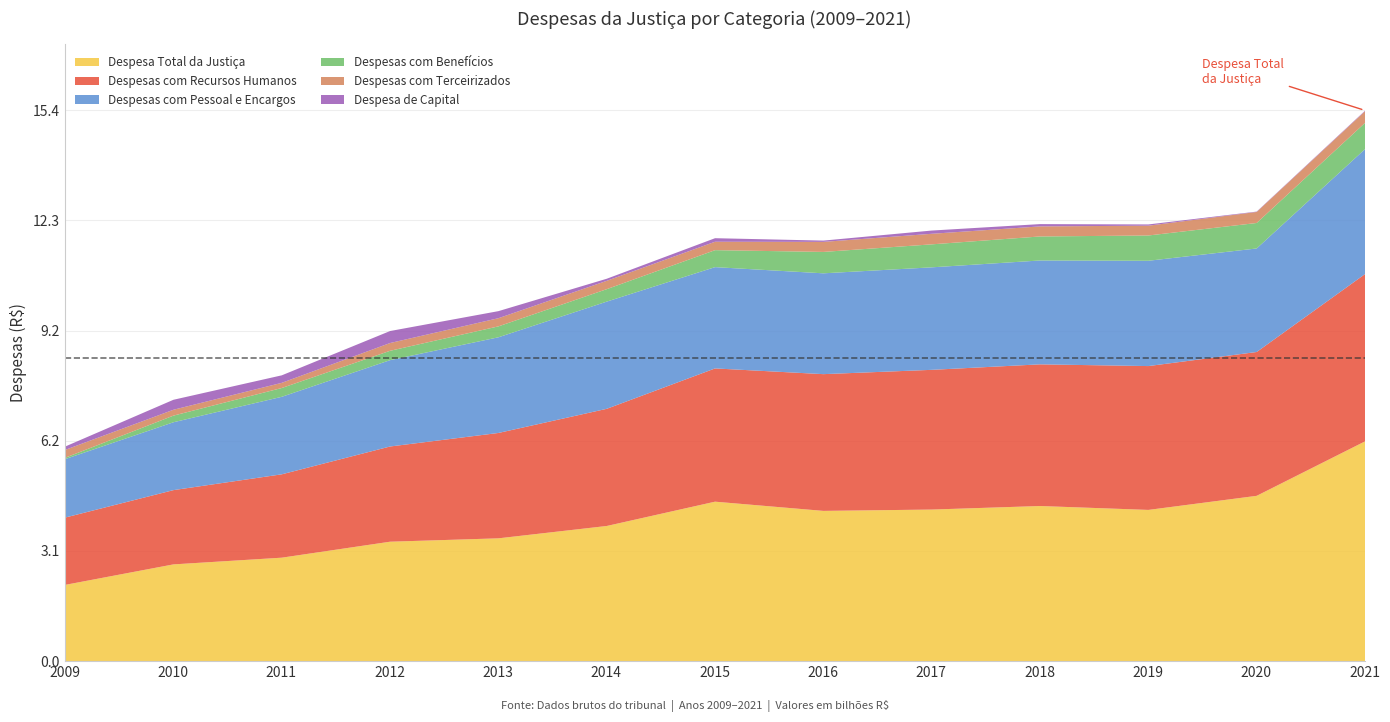

True or false: Despesas com Benefícios and Despesas com Recursos Humanos cross at least once.

False